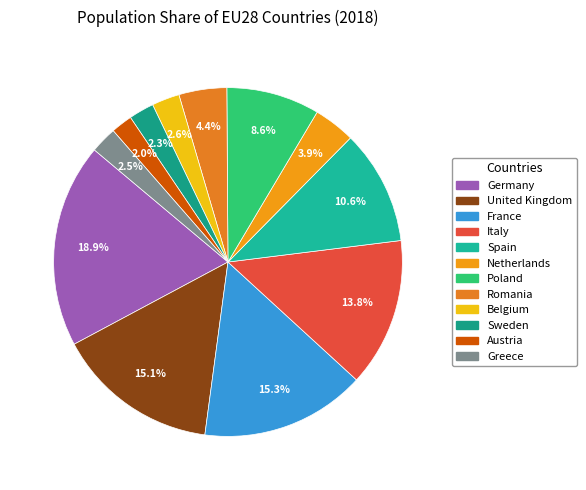

How many slices are in this pie chart?

12